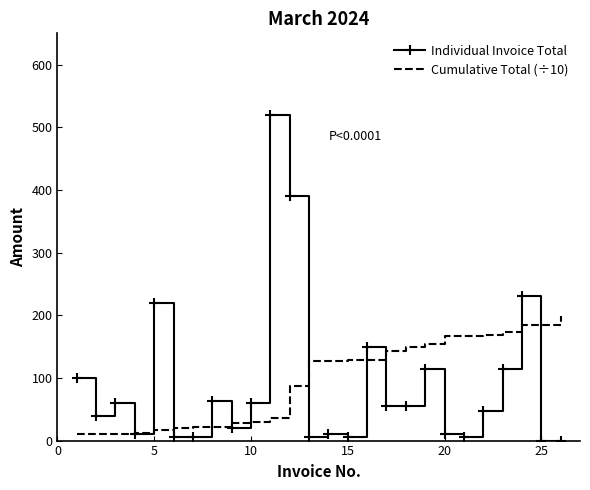

How many distinct data groups are displayed?

2